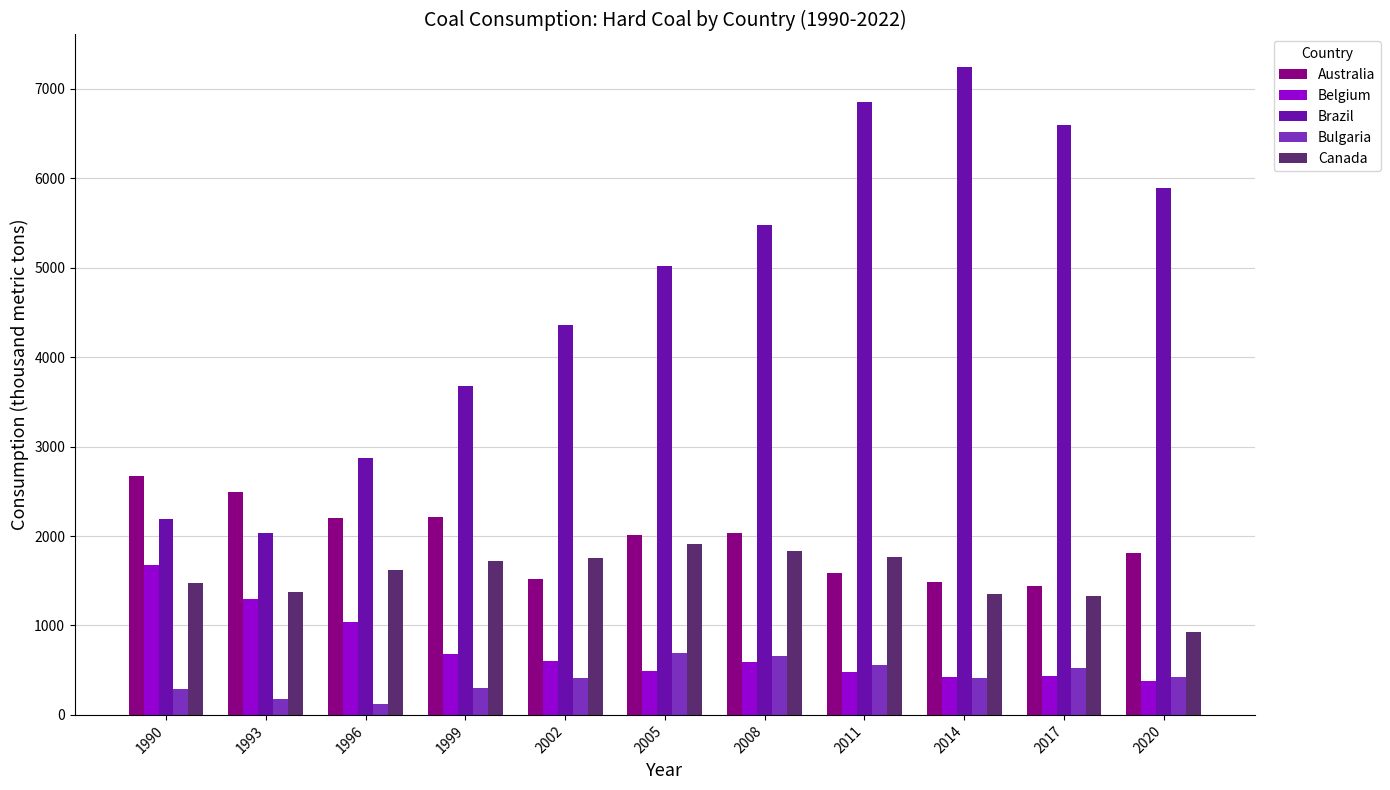

At which category is the sum across all series the highest?

2011